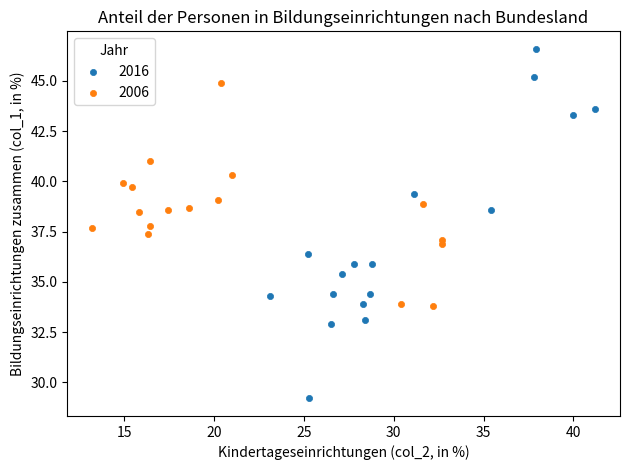

Which series has the widest spread of Y values?

2016